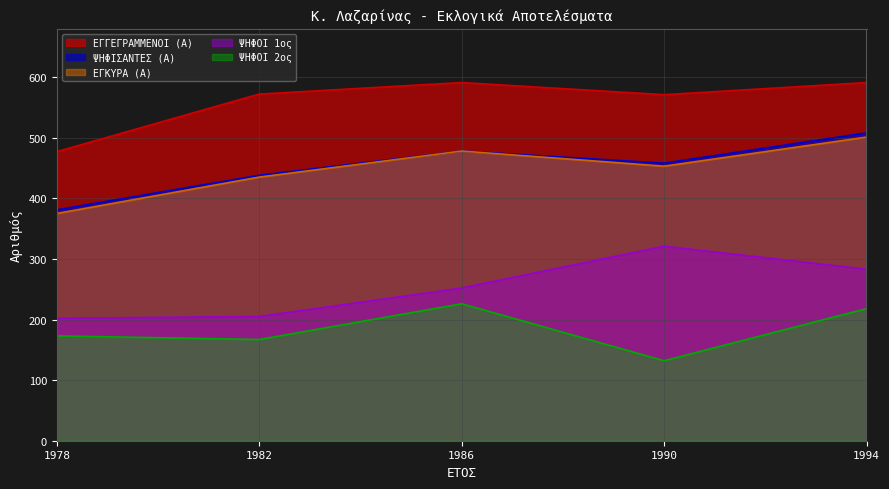

Is it true that ΨΗΦΙΣΑΝΤΕΣ (Α) equals 381 at 1978?

True